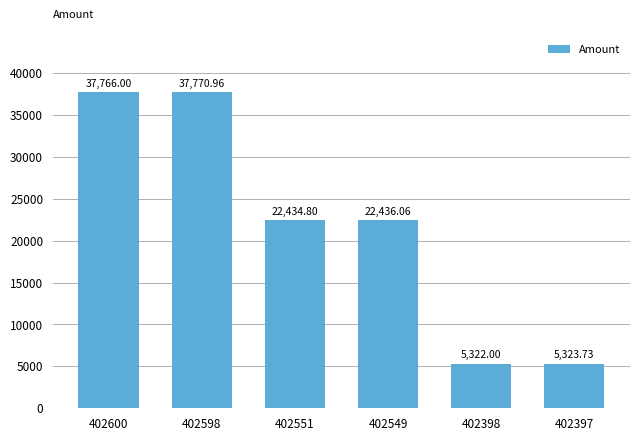

The chart shows a value of 6308.4 at 402549. True or false?

False